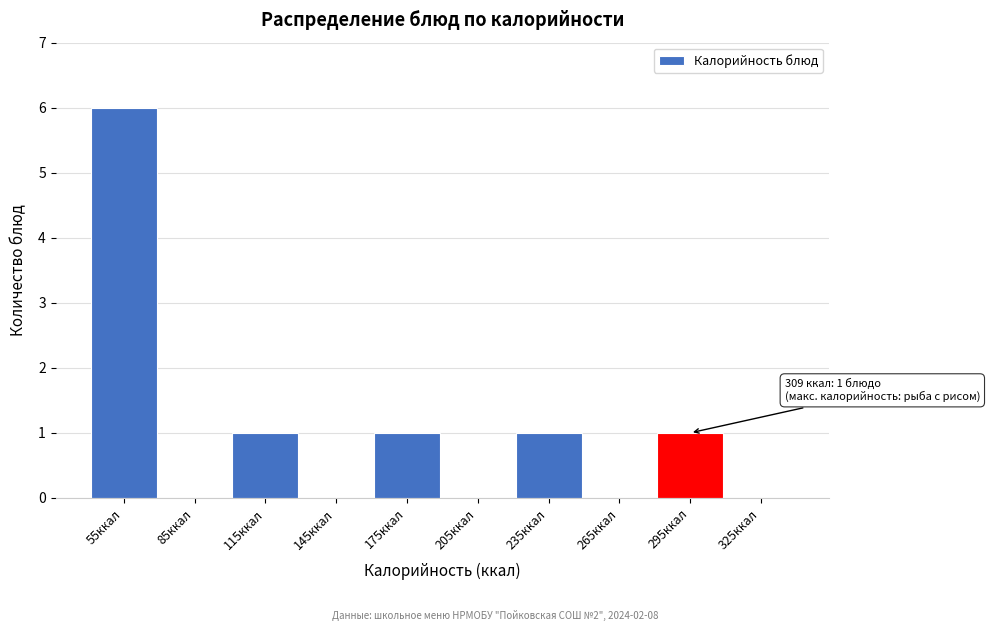

Which range on the x-axis has the tallest bar?

40 to 70